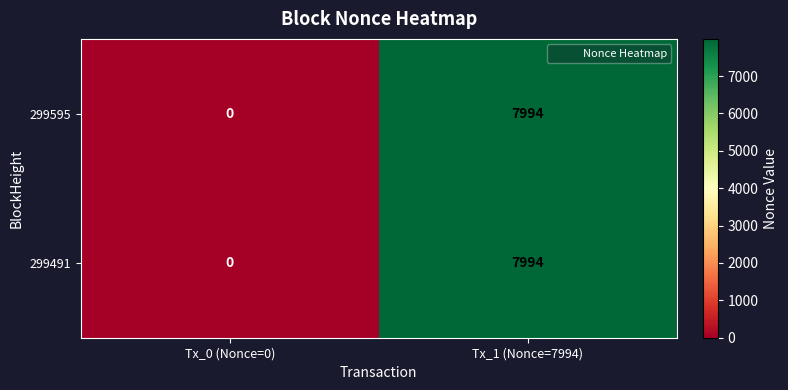

At which category does the chart reach its peak across all series?

Tx_1 (Nonce=7994)